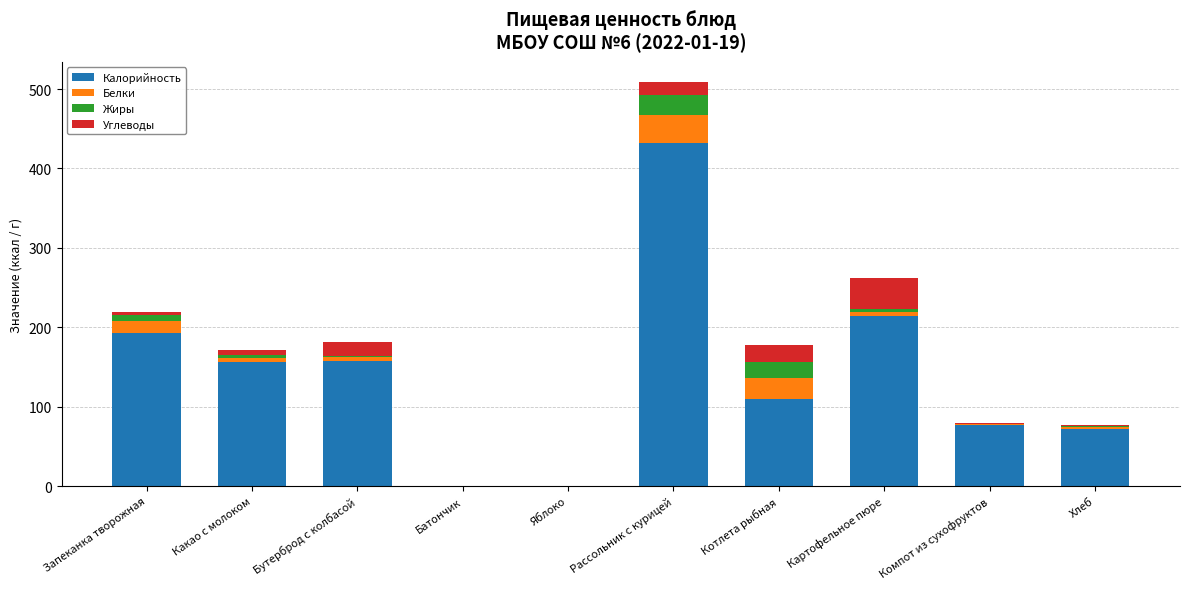

What are all the series names shown in the legend?

Калорийность, Белки, Жиры, Углеводы